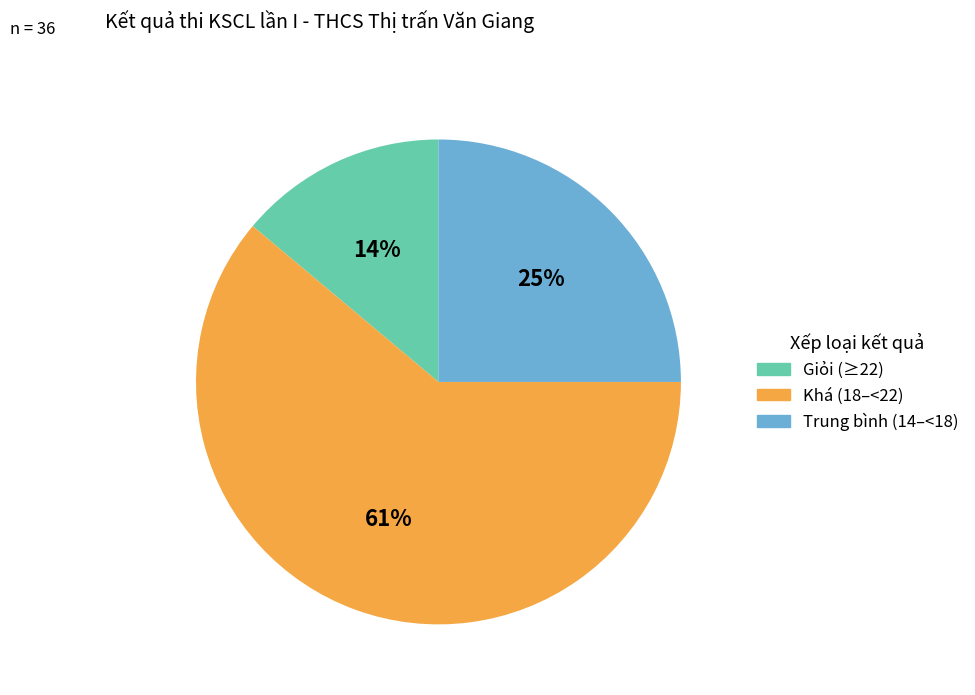

Is there a majority slice in this chart?

Yes